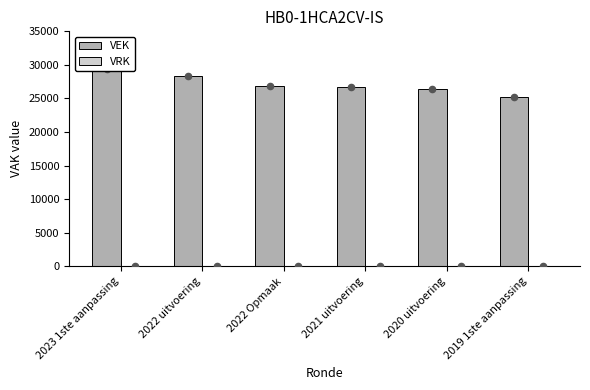

Which series has the widest spread of Y values?

VEK